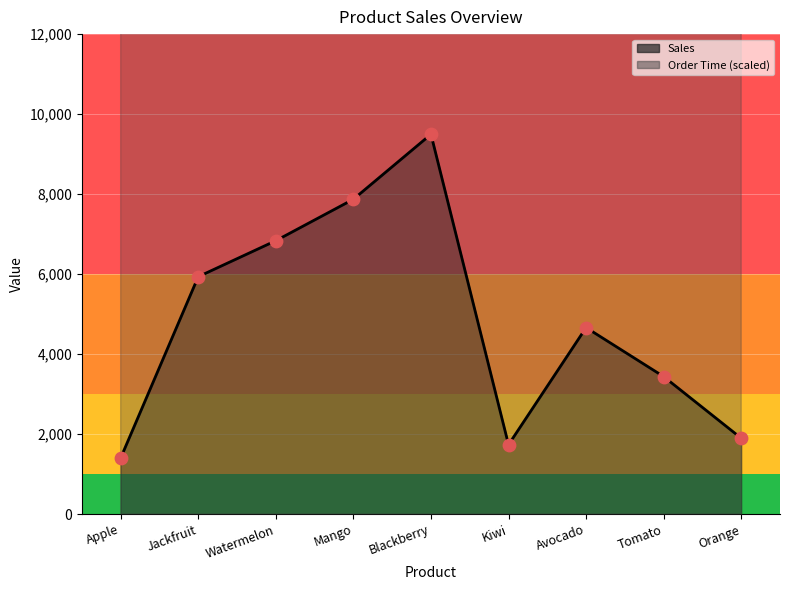

Is the value of Sales at Kiwi greater than the value of Order Time (scaled) at Mango?

No